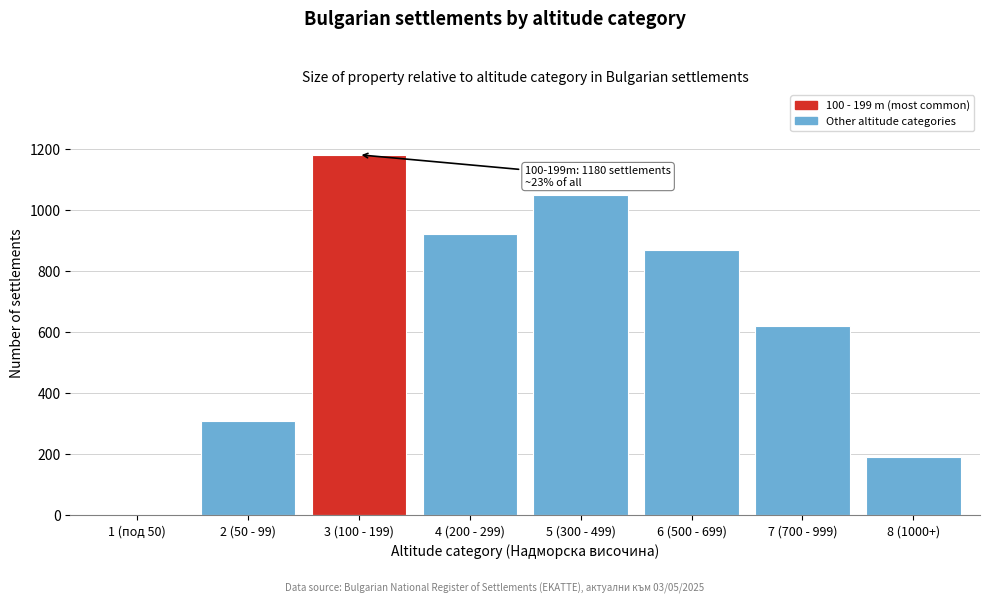

Reading right to left, what are all the values shown in this chart?

8 (1000+)=190	7 (700 - 999)=620	6 (500 - 699)=870	5 (300 - 499)=1050	4 (200 - 299)=920	3 (100 - 199)=1180	2 (50 - 99)=310	1 (под 50)=0